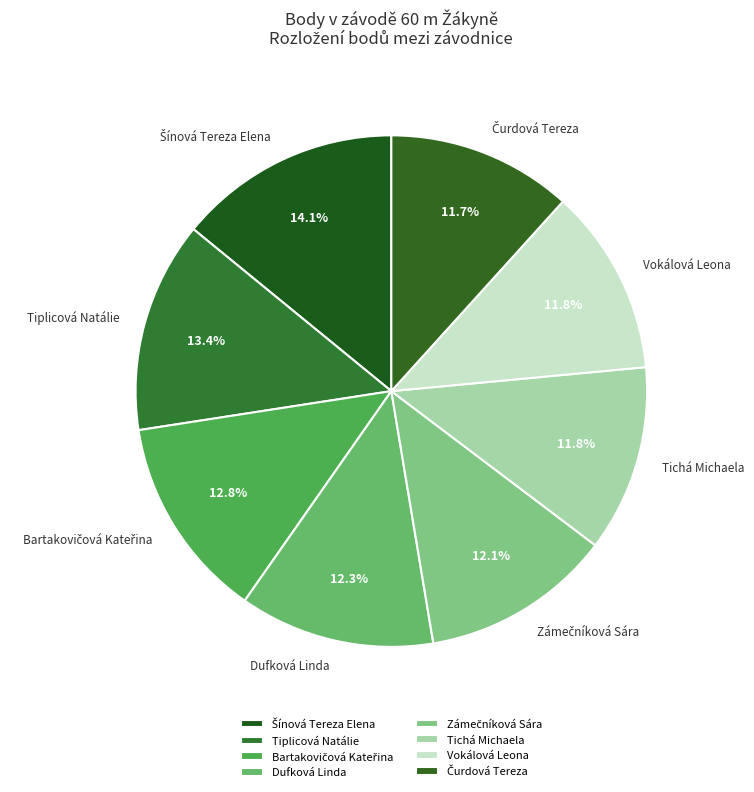

What is the ratio of the value at Dufková Linda to the value at Tichá Michaela?

1.0